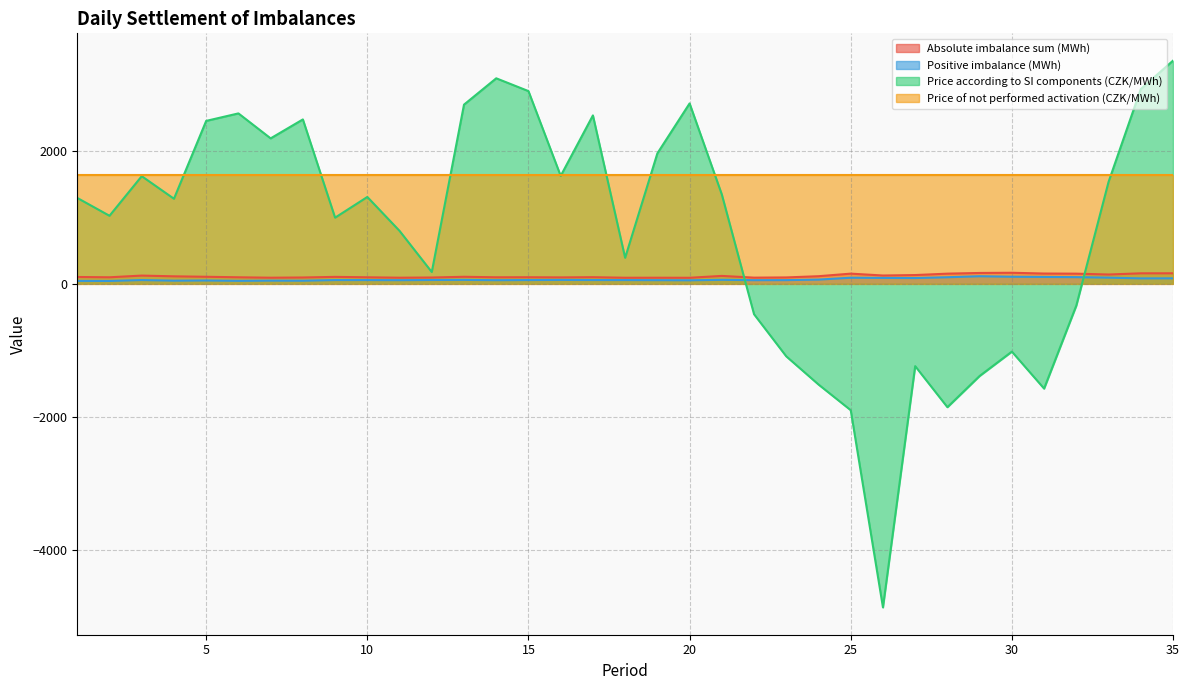

Which series ends up on top after the final intersection of Absolute imbalance sum (MWh) and Price according to SI components (CZK/MWh)?

Price according to SI components (CZK/MWh)